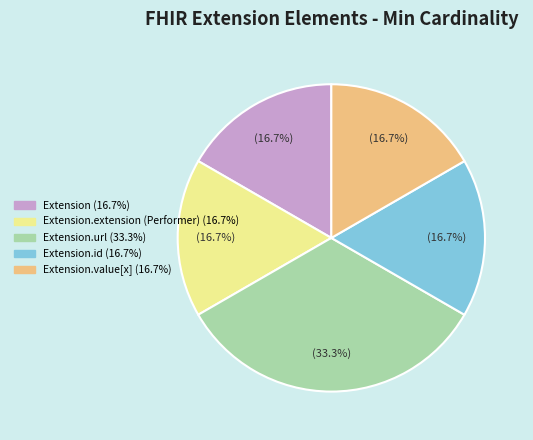

Does any single category account for the majority?

No